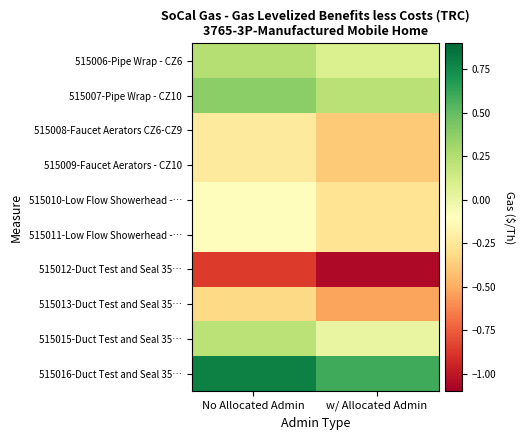

Rank the series at No Allocated Admin from highest to lowest value.

515016-Duct Test and Seal 35…, 515007-Pipe Wrap - CZ10, 515006-Pipe Wrap - CZ6, 515015-Duct Test and Seal 35…, 515011-Low Flow Showerhead -…, 515010-Low Flow Showerhead -…, 515009-Faucet Aerators - CZ10, 515008-Faucet Aerators CZ6-CZ9, 515013-Duct Test and Seal 35…, 515012-Duct Test and Seal 35…